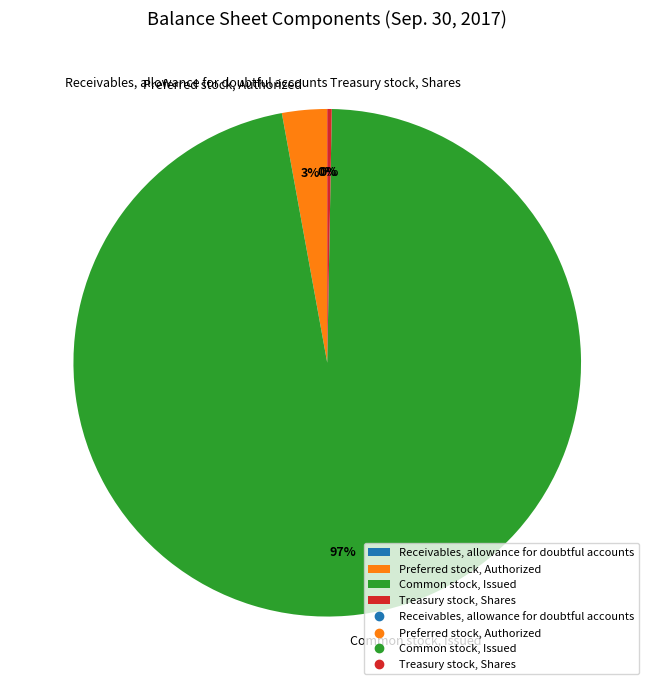

To the nearest percent, what portion does Common stock, Issued represent?

97%